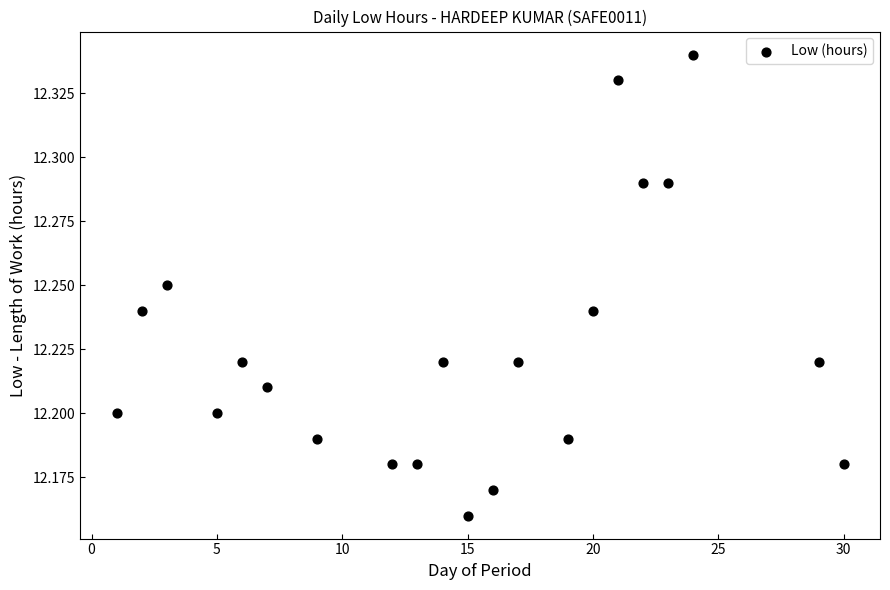

What is the range of X values (max minus min)?

29.0